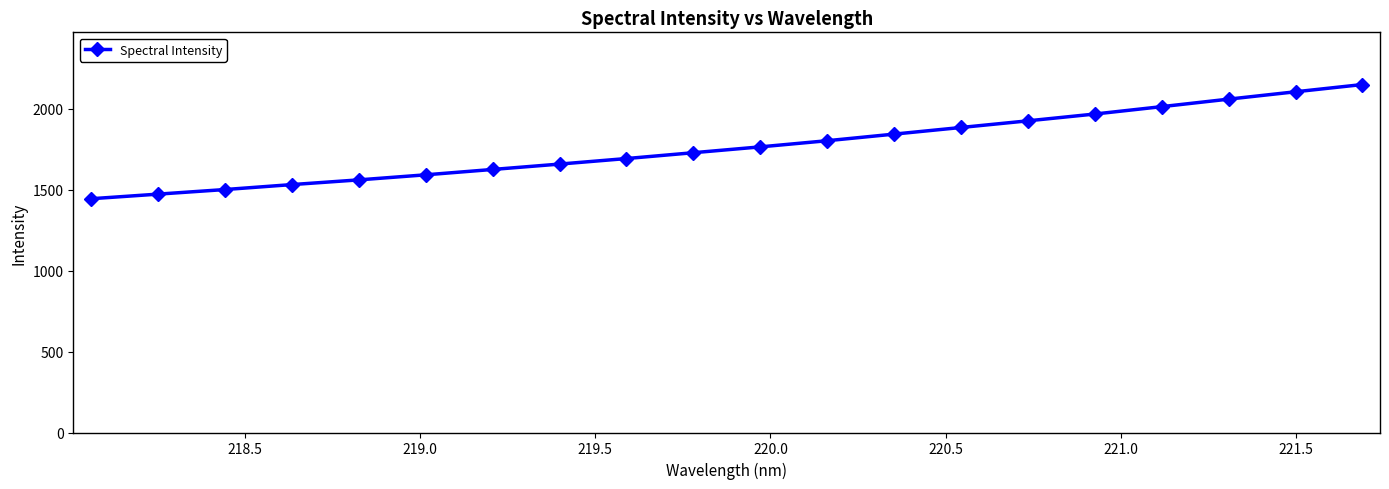

What is the value of the 17th point from the left?

2014.0